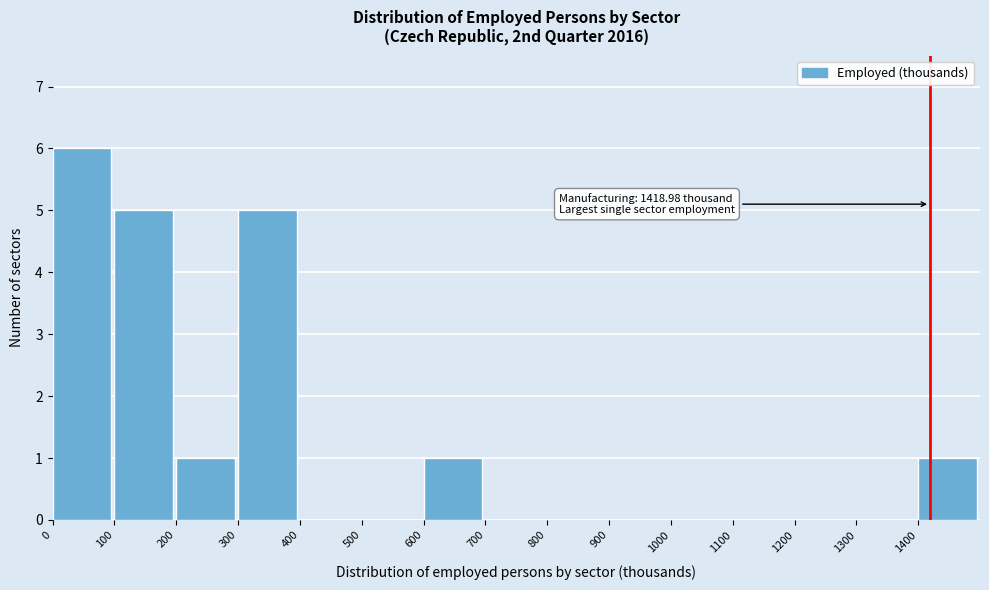

Over which range of the x-axis is the bar tallest?

0 to 100